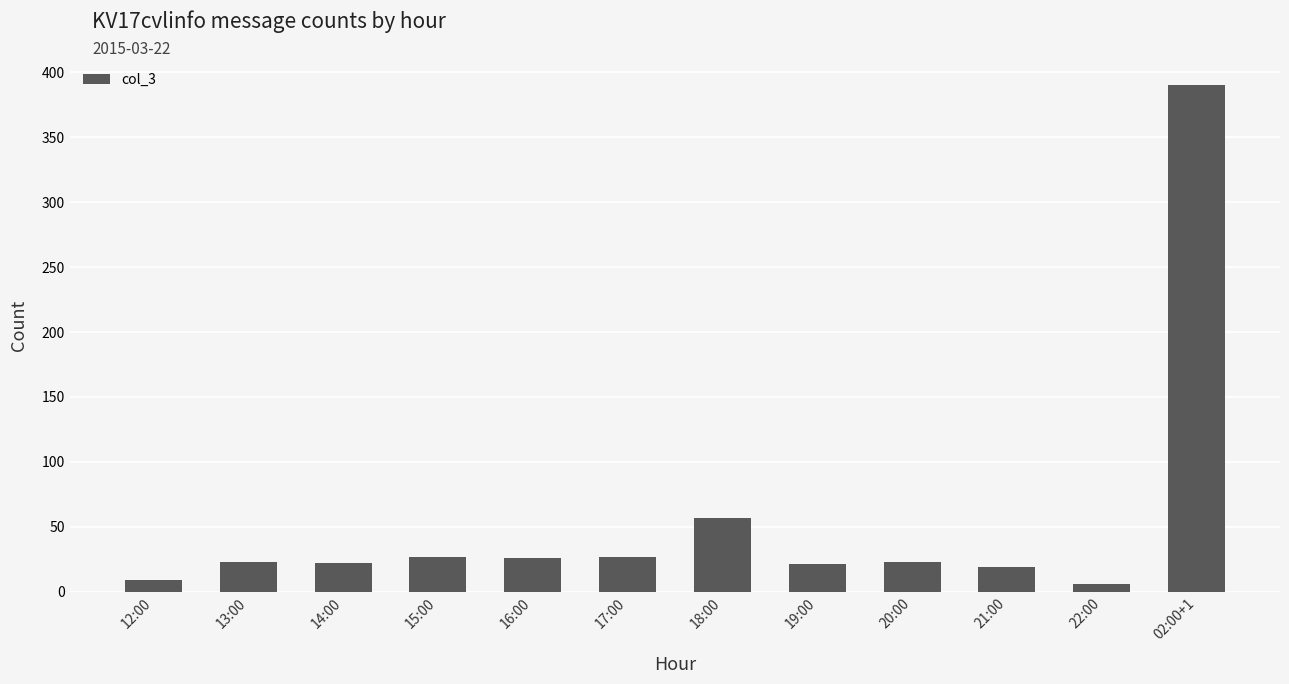

How many distinct data groups are displayed?

1